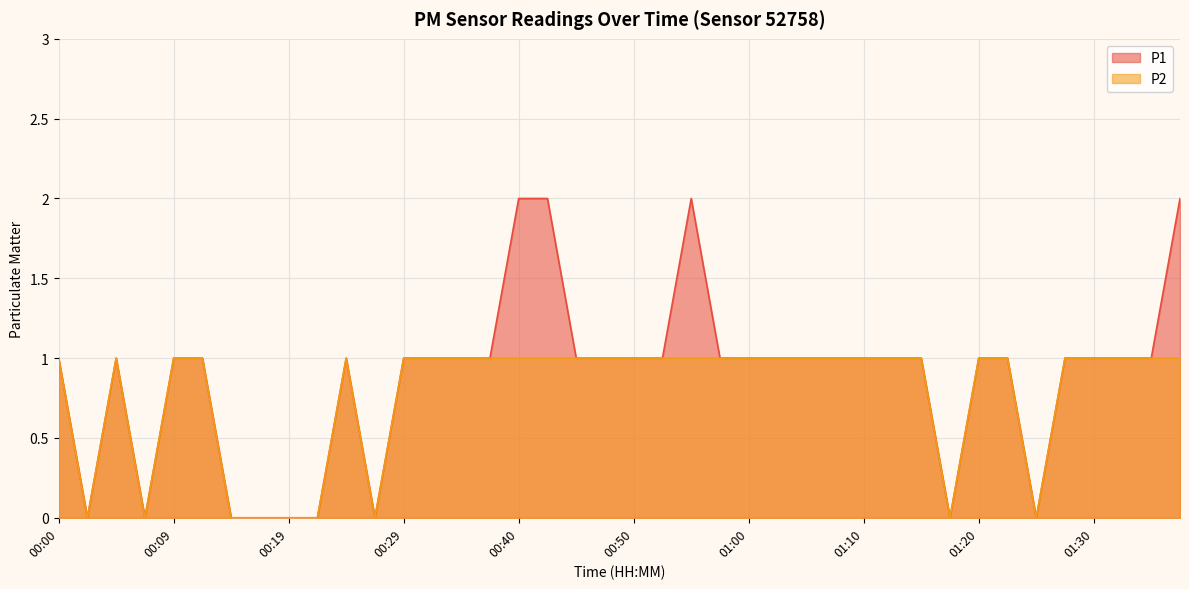

How many values in the P1 series exceed 1?

4